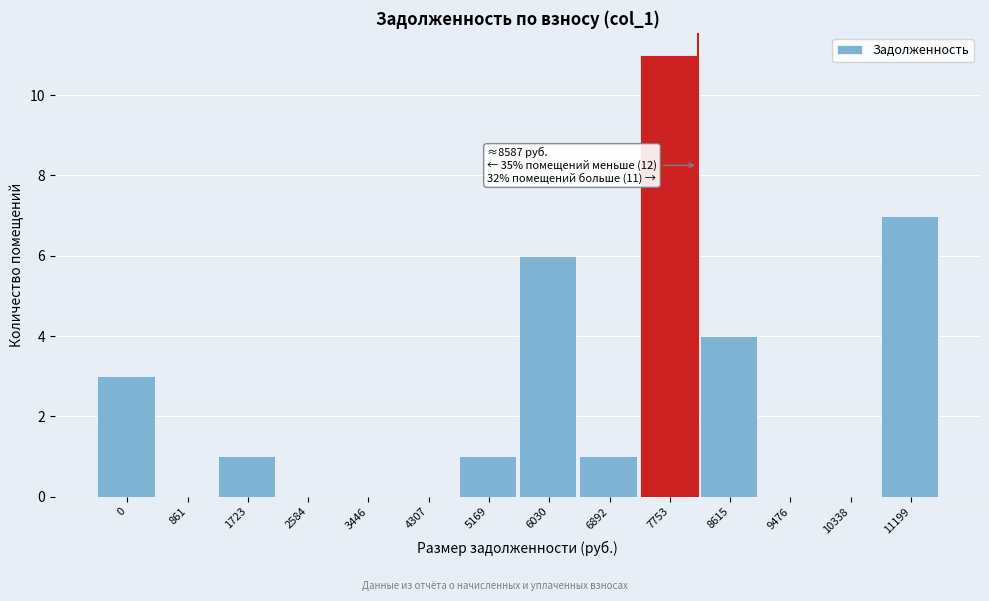

Reading left to right, transcribe all the data shown in this chart.

0=3	861=0	1723=1	2584=0	3446=0	4307=0	5169=1	6030=6	6892=1	7753=11	8615=4	9476=0	10338=0	11199=7